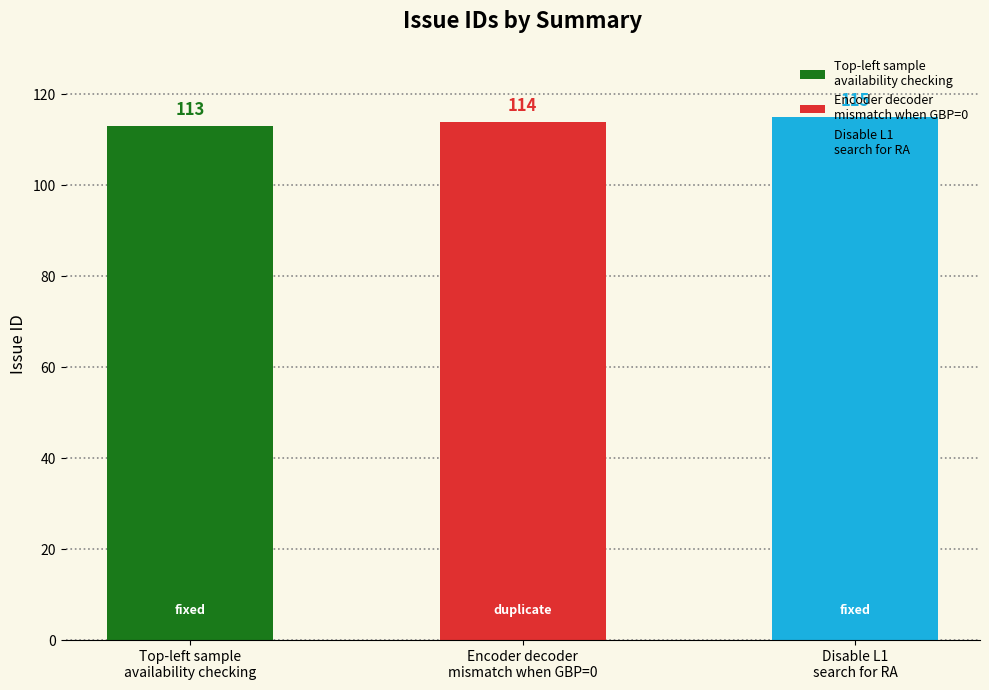

Reading left to right, extract all data points from this chart.

113	114	115